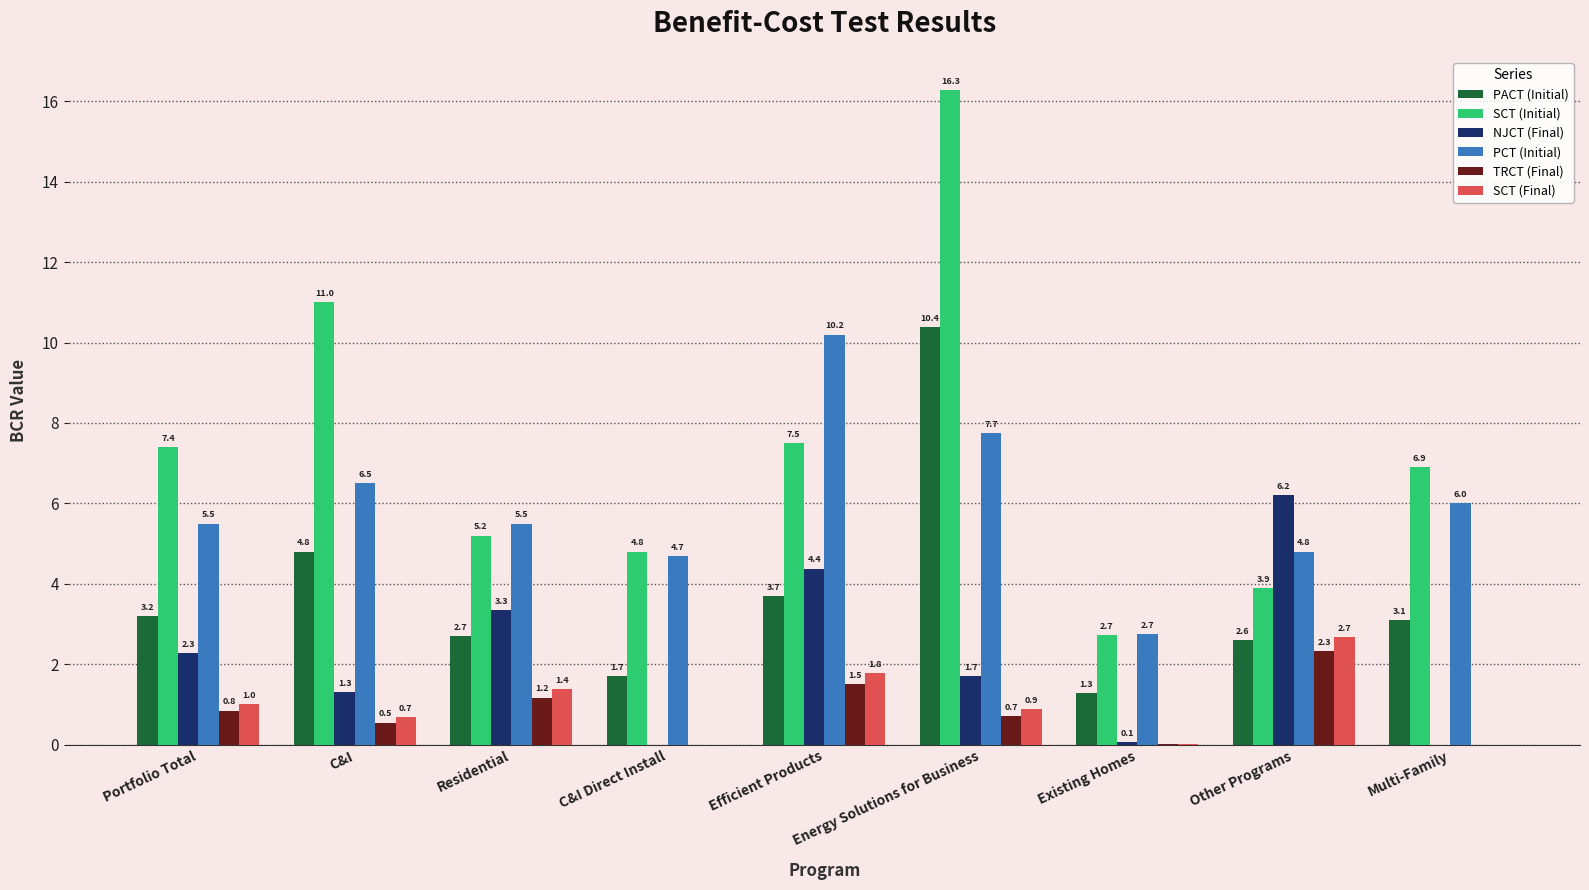

Where is SCT (Final) nearest to the value 1?

Portfolio Total